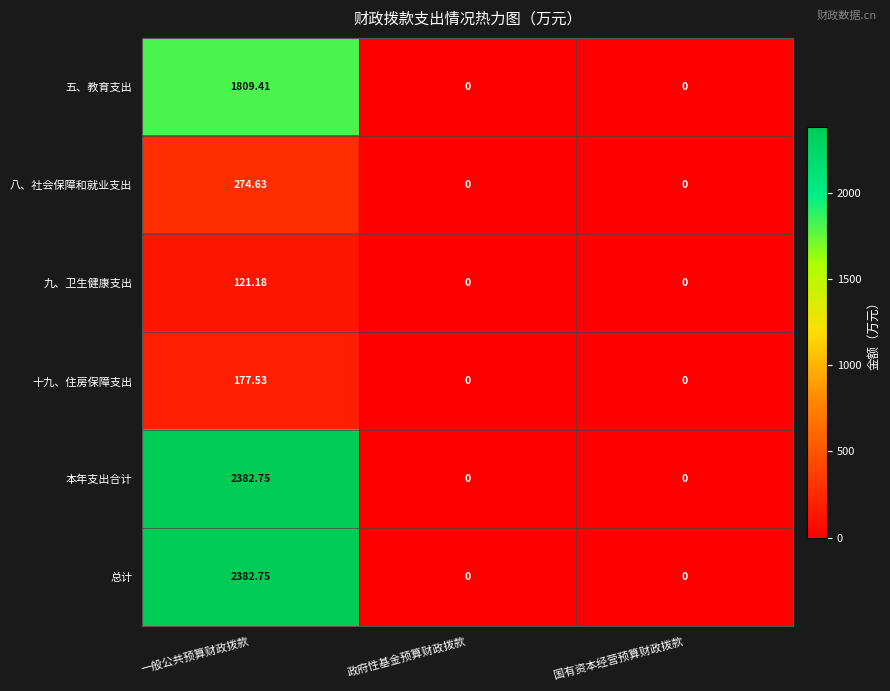

At which label does 十九、住房保障支出 reach its peak?

一般公共预算财政拨款